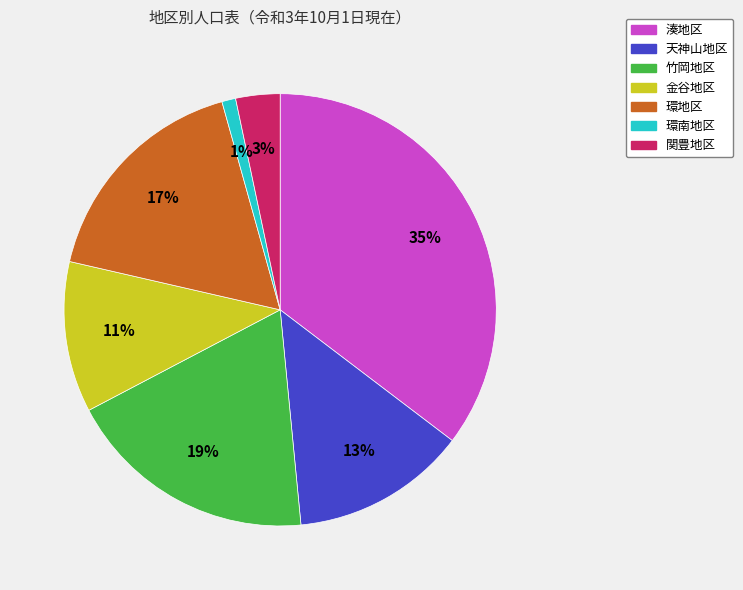

Count the number of slices in the pie.

7